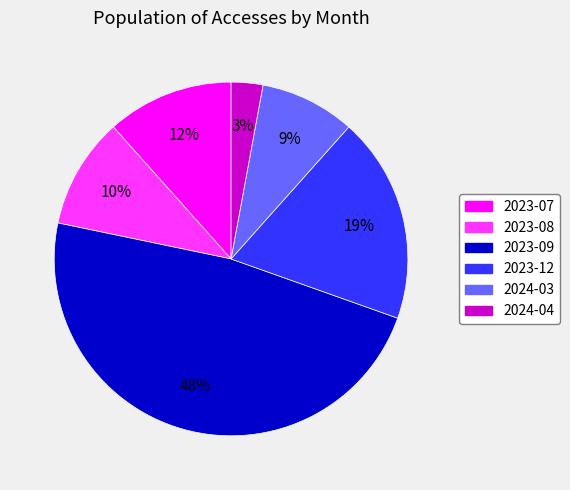

Do 2023-09 and 2023-07 together represent more than half of the pie?

Yes